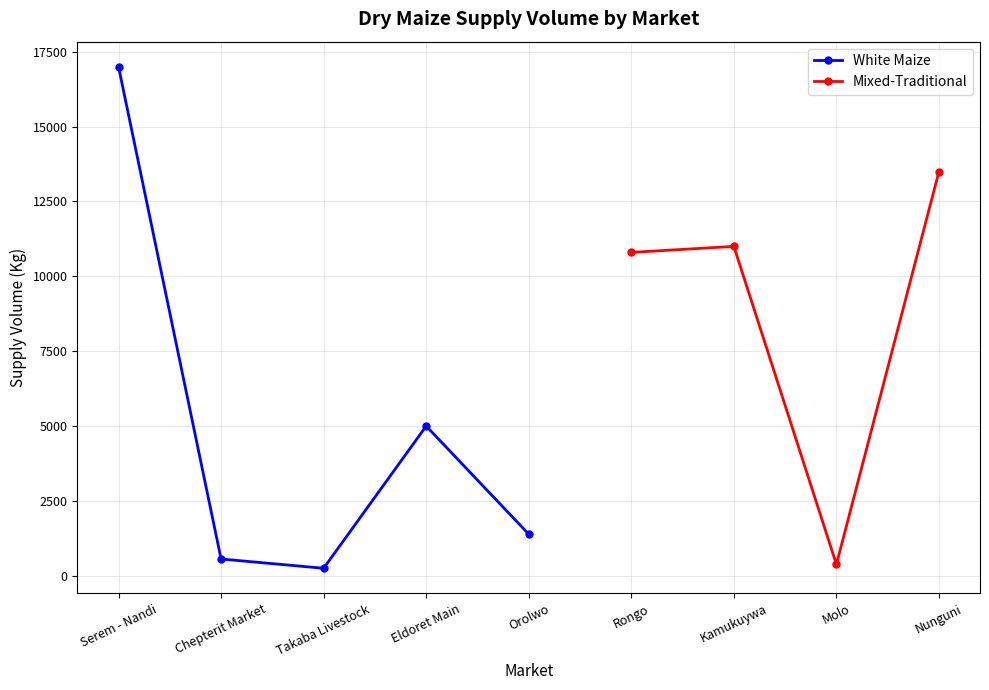

What is the value of the White Maize point at the 5th from the left?

1390